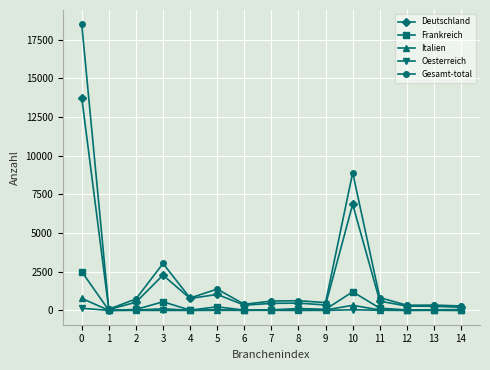

Which series has the largest total across all categories?

Gesamt-total